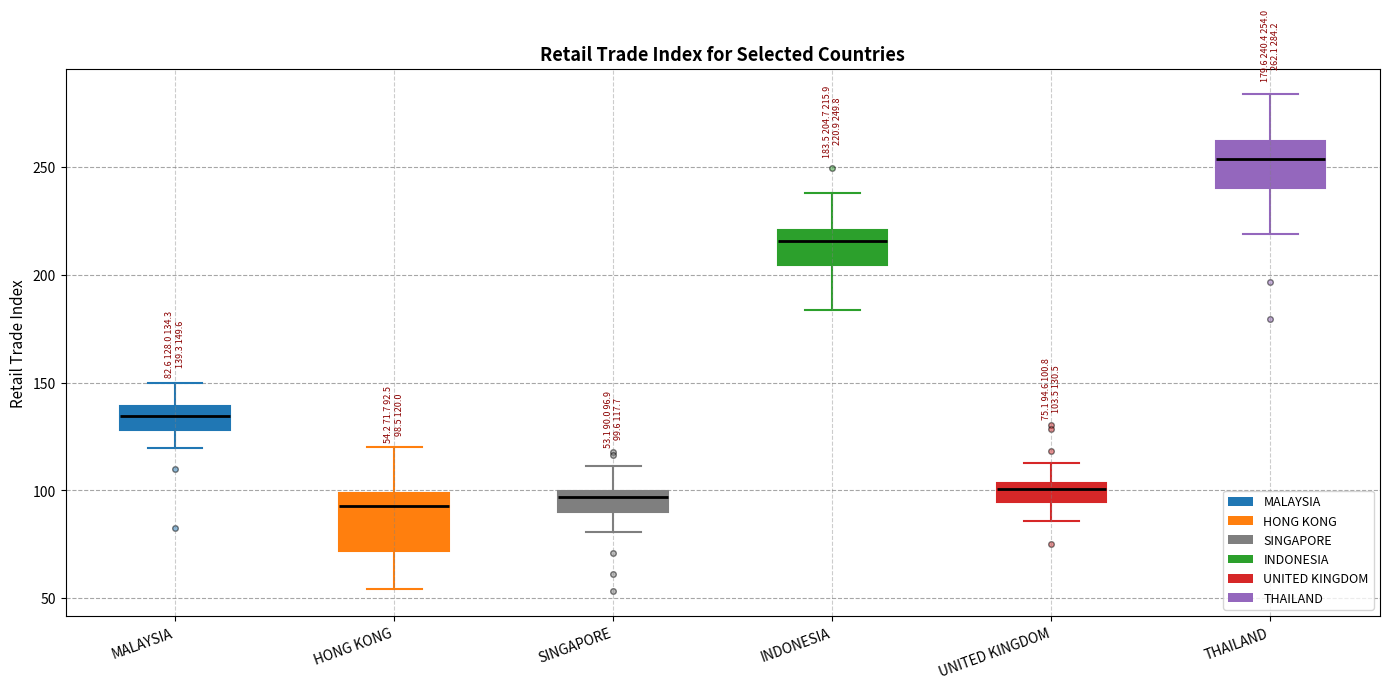

Which box is the tallest, from its lower edge to its upper edge?

HONG KONG